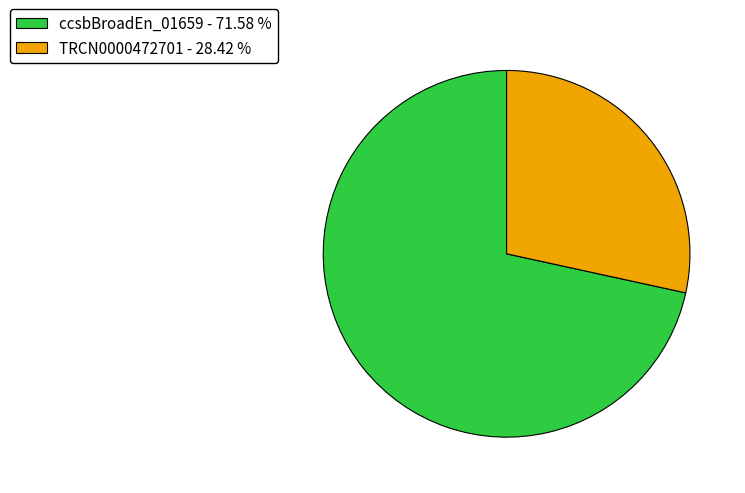

Between TRCN0000472701 - 28.42 % and ccsbBroadEn_01659 - 71.58 %, which is larger?

ccsbBroadEn_01659 - 71.58 %